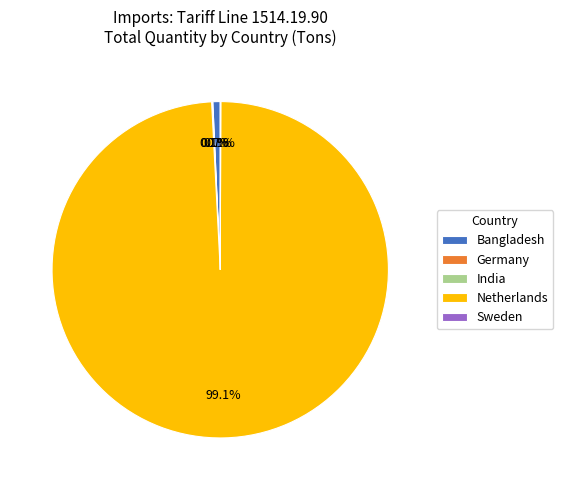

To the nearest percent, what is the difference between the largest and smallest slice percentages?

99%